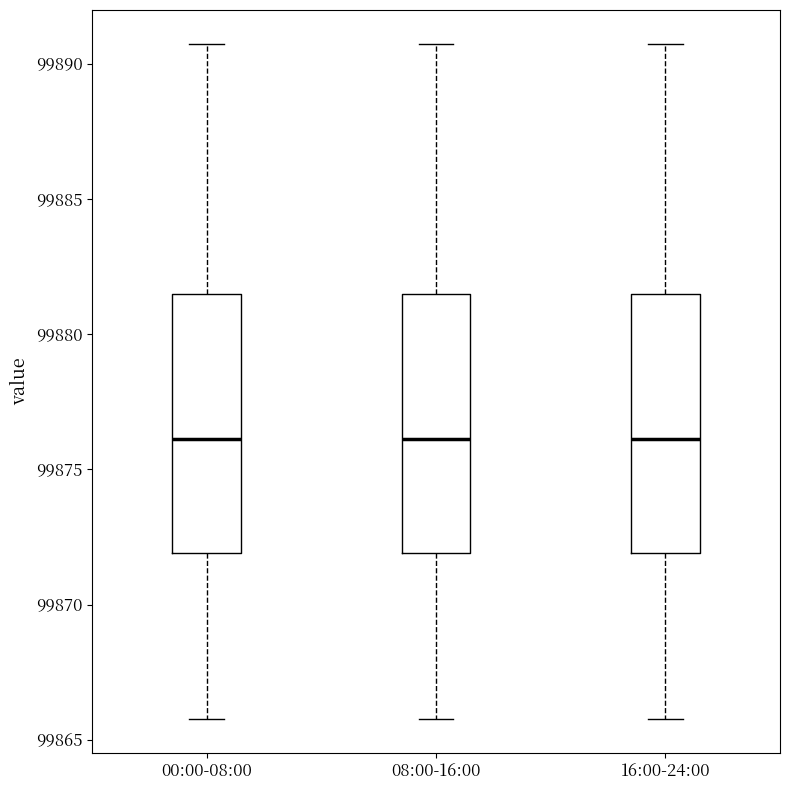

Reading left to right, read every box against the y-axis: the position of its median line, the range the box covers, and the ends of its whiskers. The values are not printed on the chart, so give them approximately, as read against the axis.

00:00-08:00: median 99876.0, box 99872.0 to 99881.5, whiskers 99866.0 to 99890.5
08:00-16:00: median 99876.0, box 99872.0 to 99881.5, whiskers 99866.0 to 99890.5
16:00-24:00: median 99876.0, box 99872.0 to 99881.5, whiskers 99866.0 to 99890.5